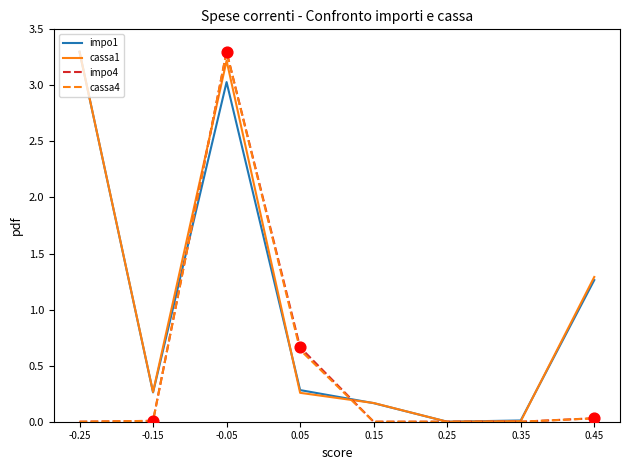

What position from the left is -0.05?

3